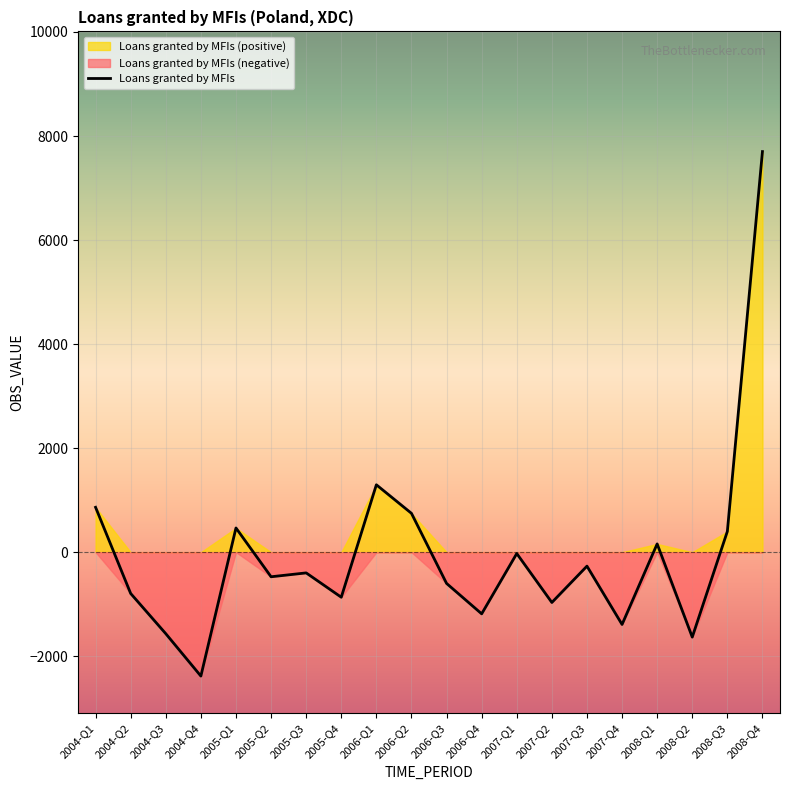

What is the change in value from 2004-Q2 to 2007-Q3?

+525.9